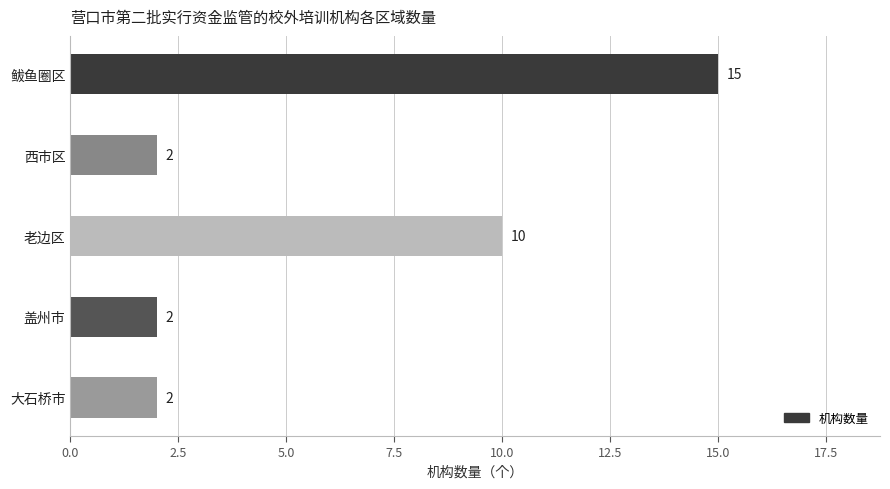

Count the values in the range 2 to 10.

4